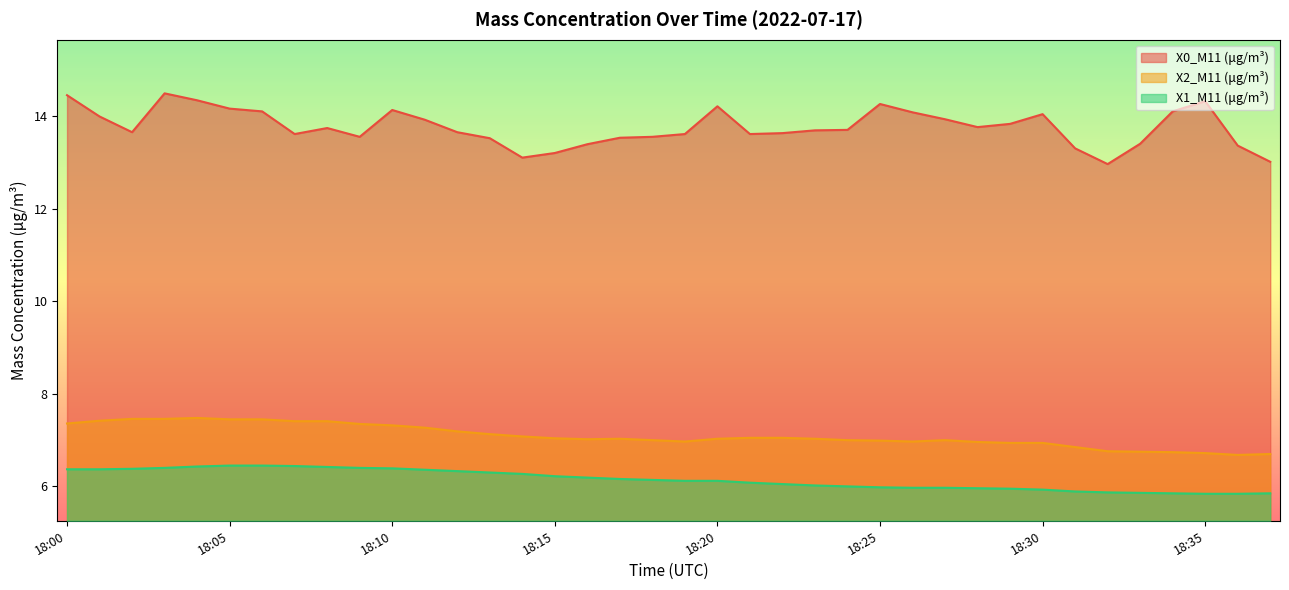

True or false: X0_M11 (μg/m³) has more than 2 points higher than both neighbors.

True